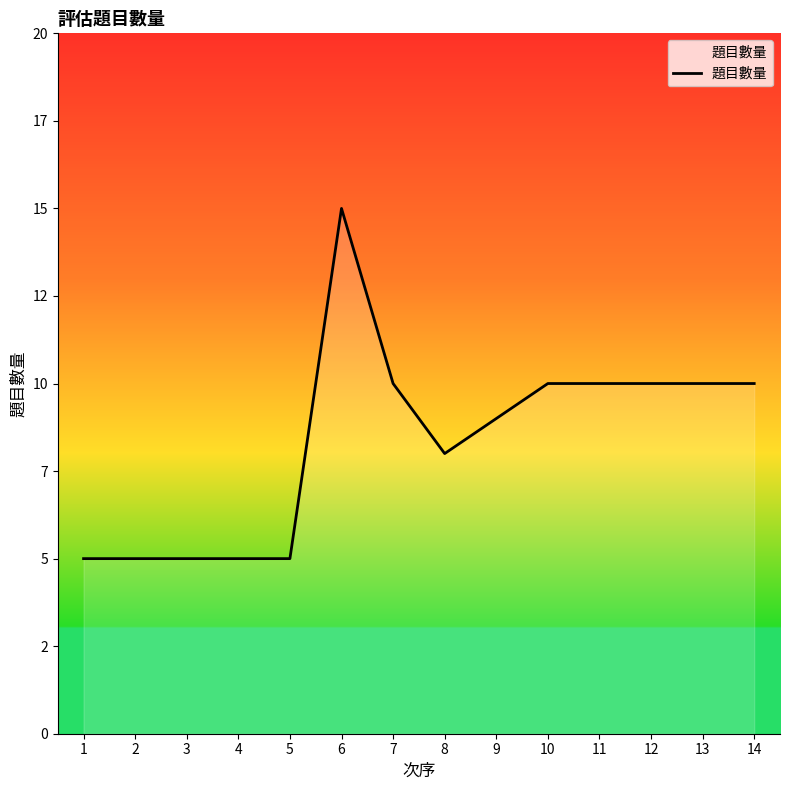

Is this an area chart (filled region under the line)?

Yes